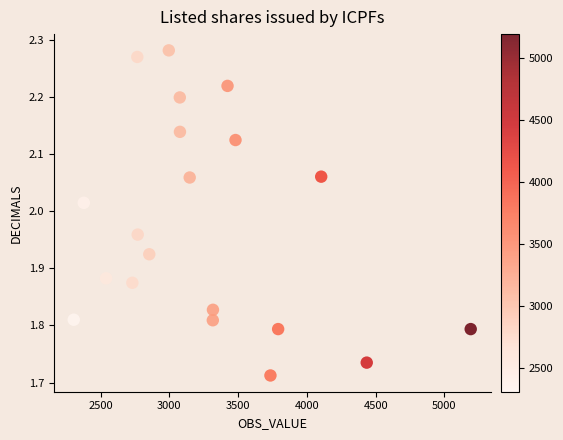

What is the range of Y values (max minus min)?

0.6